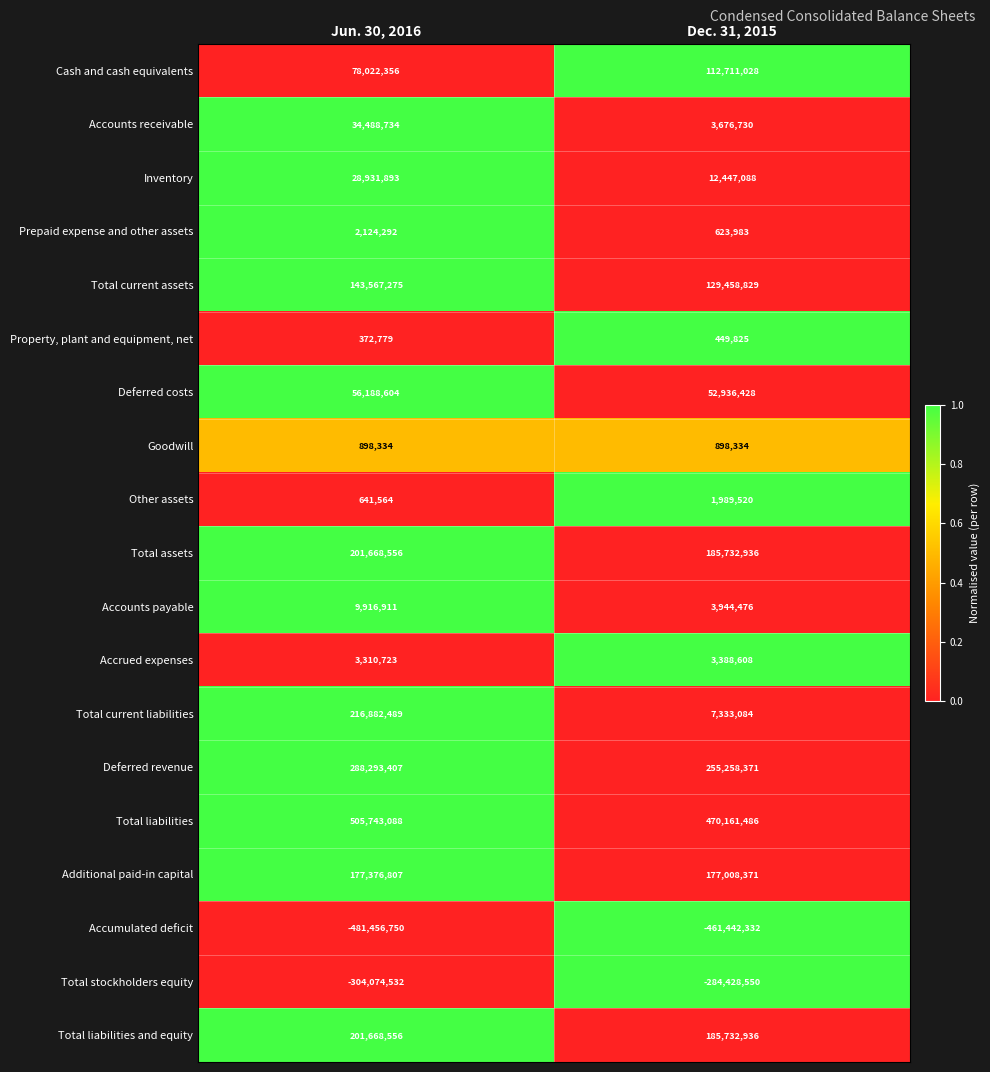

Which series has the largest total across all categories?

Total liabilities